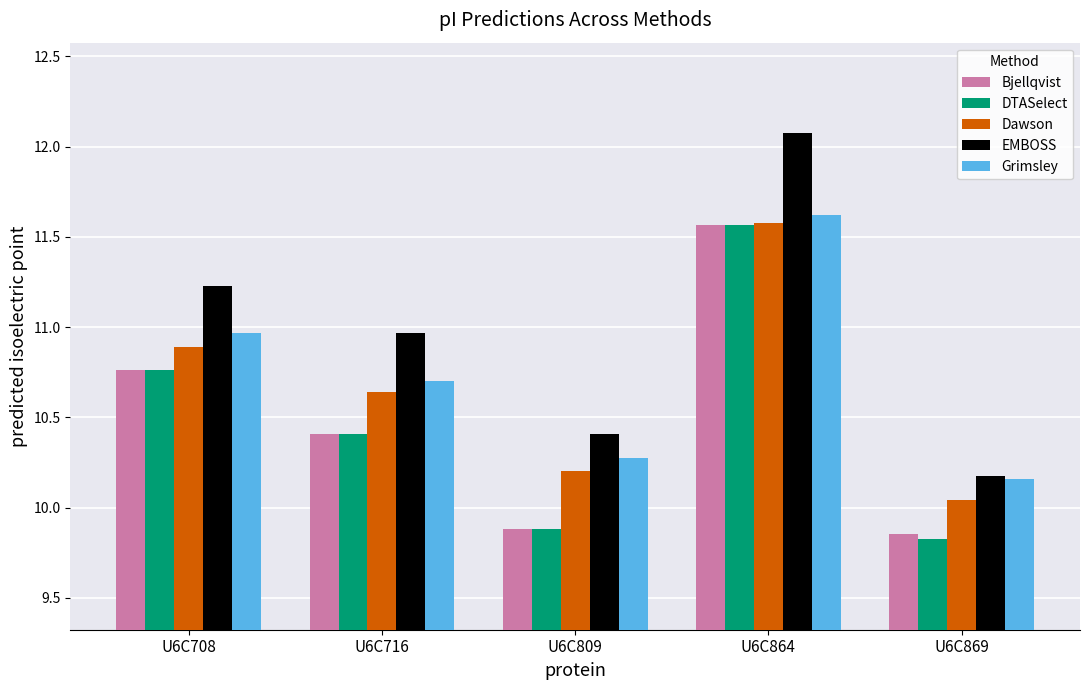

What is the approximate value of Grimsley at U6C716?

10.7